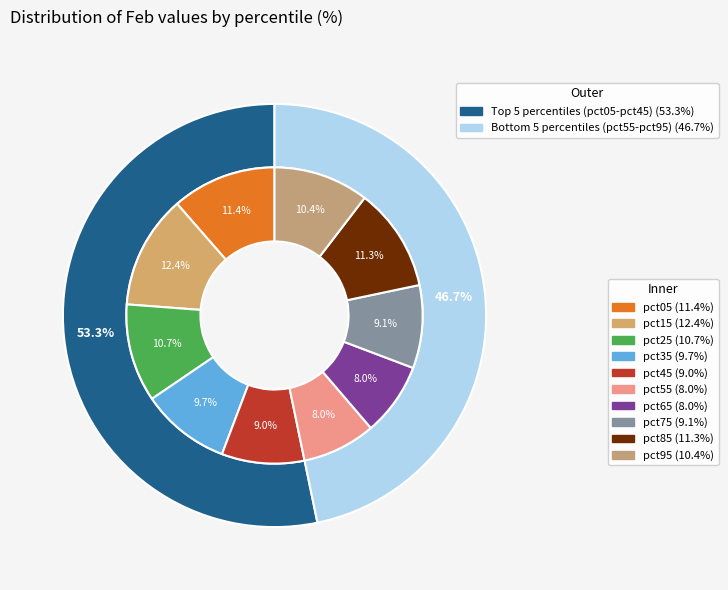

Combined, do pct65 and pct35 account for over 50%?

No